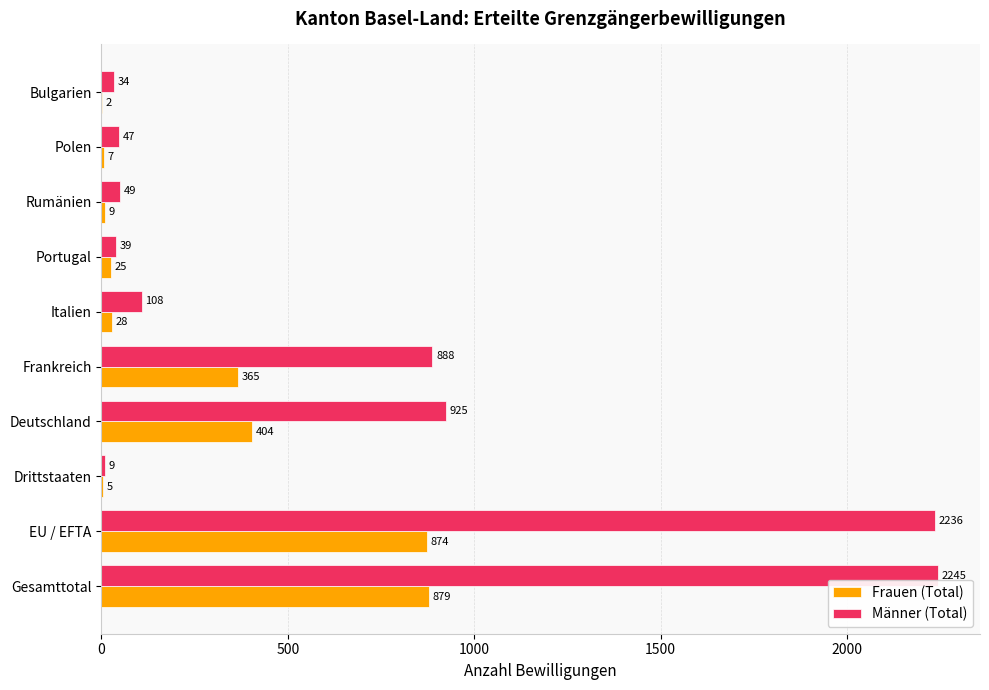

Which series changed the most between Gesamttotal and EU / EFTA?

Männer (Total)